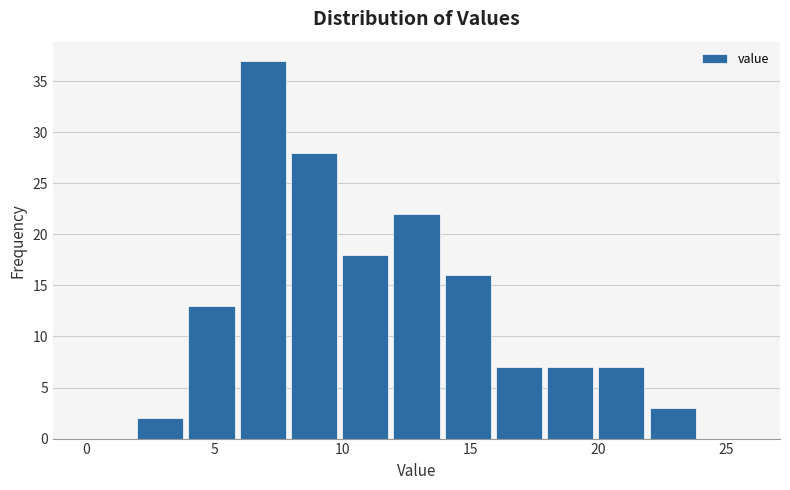

Which range on the x-axis has the tallest bar?

6 to 8